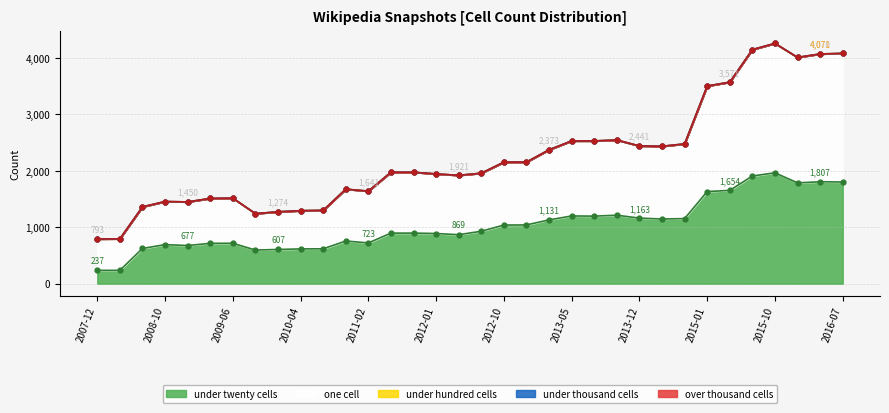

At which label is under_hundred_cells closest to 0?

2007-12-19